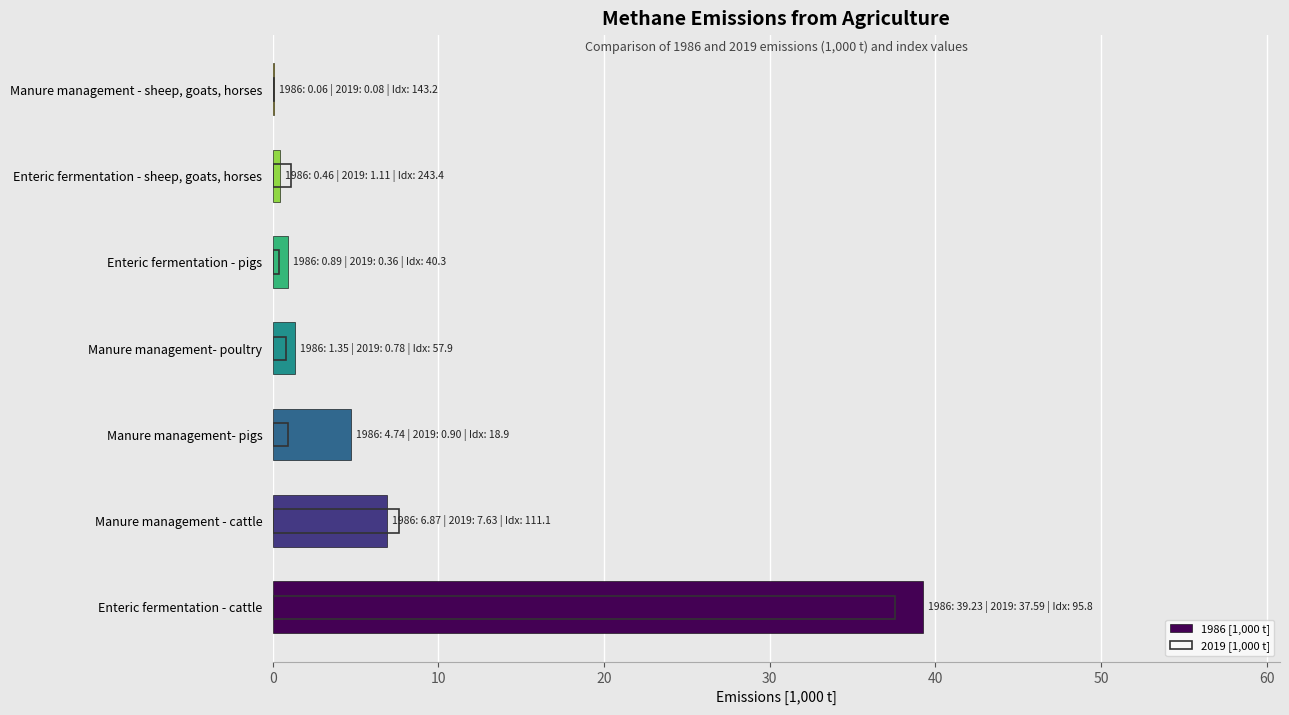

What is the value of the 2019 [1,000 t] bar at the 7th from the left?

0.1